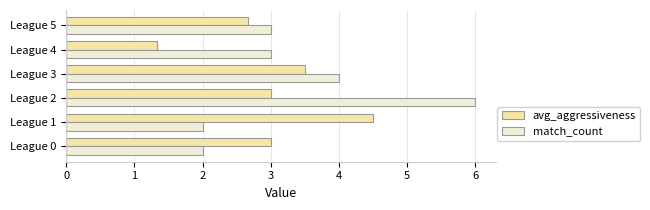

How many categories are shown in the chart?

6